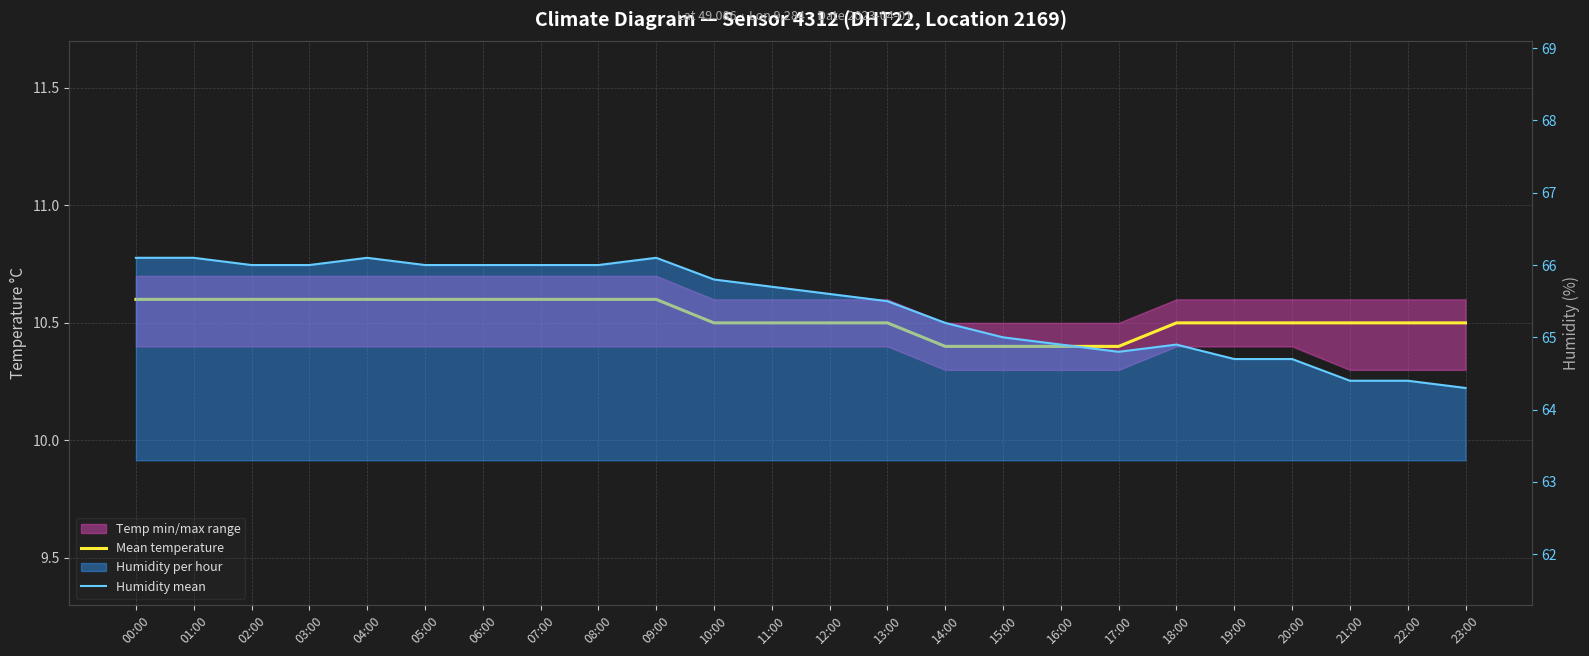

True or false: Mean temperature has more than 0 points higher than both neighbors.

False